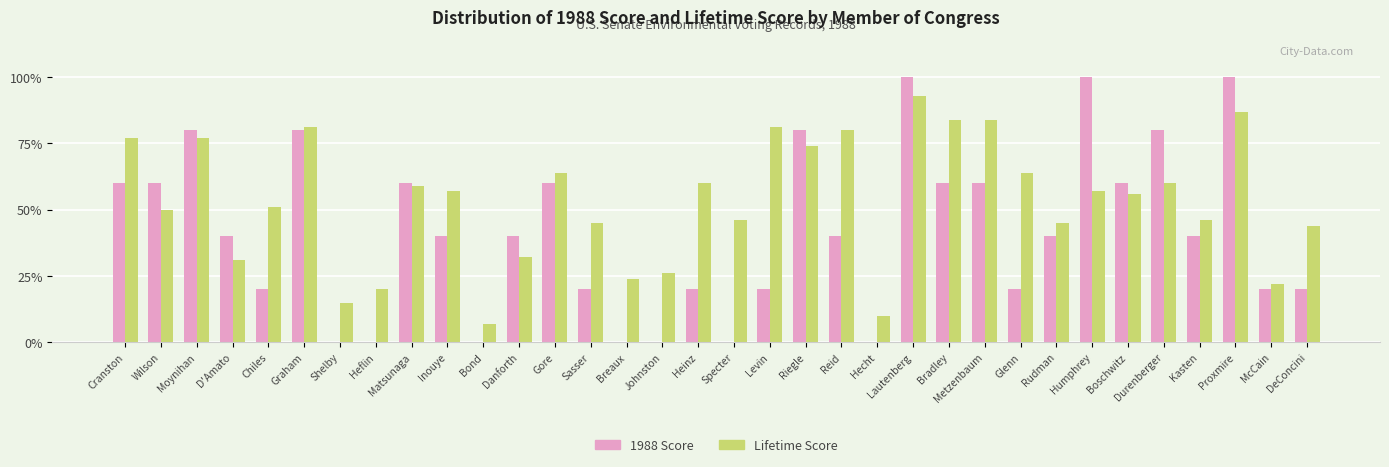

What are all the series names shown in the legend?

1988 Score, Lifetime Score